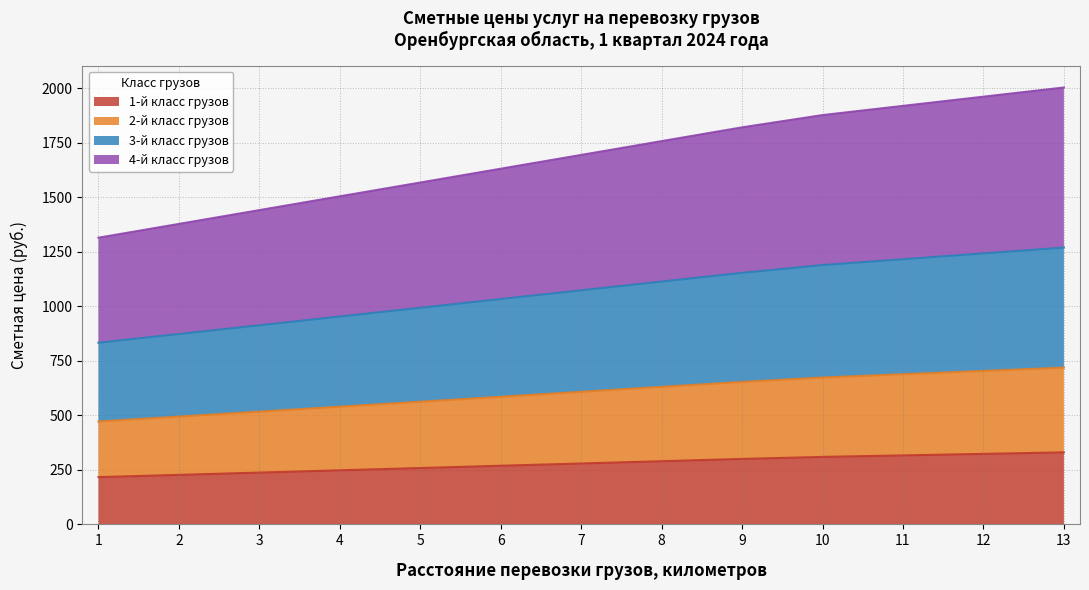

List the series in order of their peak value, highest first.

4-й класс грузов, 3-й класс грузов, 2-й класс грузов, 1-й класс грузов